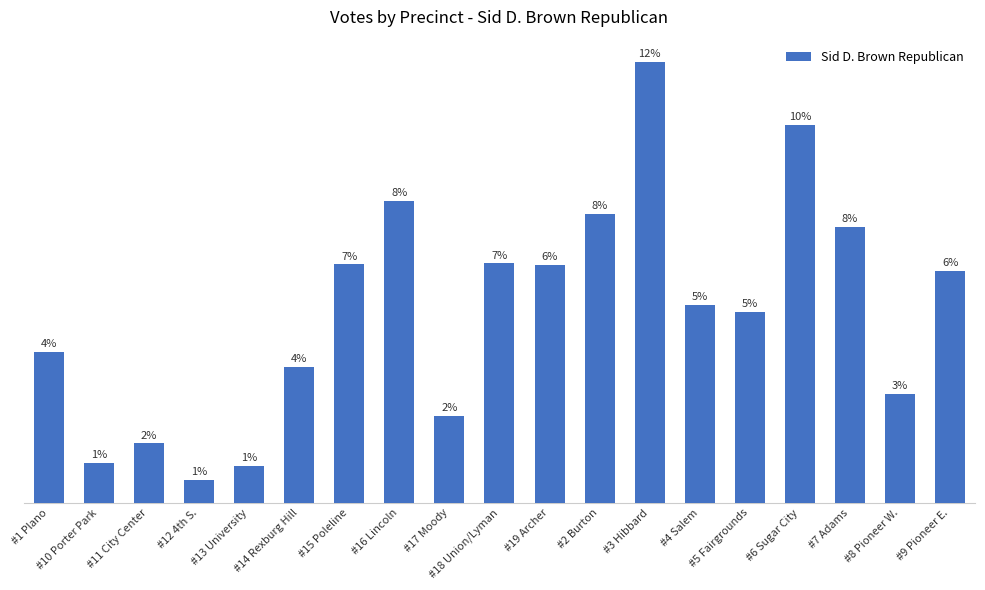

Between #17 Moody and #6 Sugar City, which is larger?

#6 Sugar City